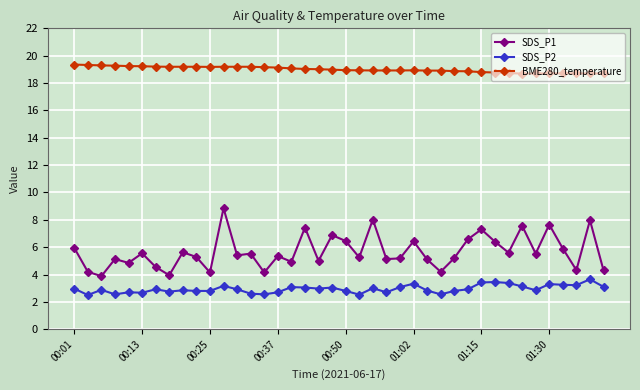

What is the difference between the maximum and minimum values in the SDS_P1 series?

5.0